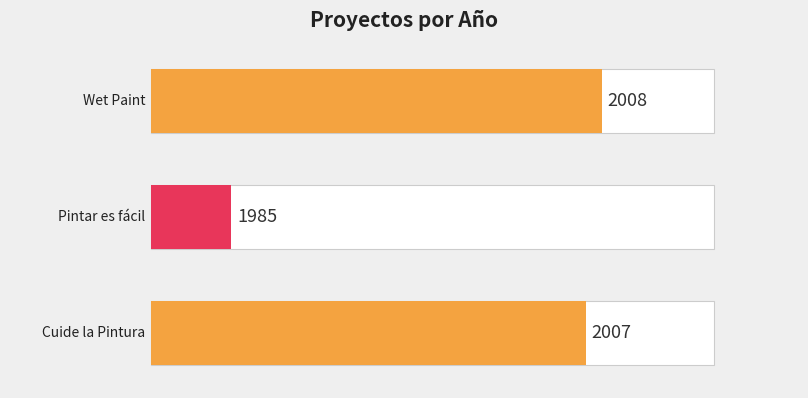

Reading left to right, extract all data points from this chart.

0	2008	1985	2007